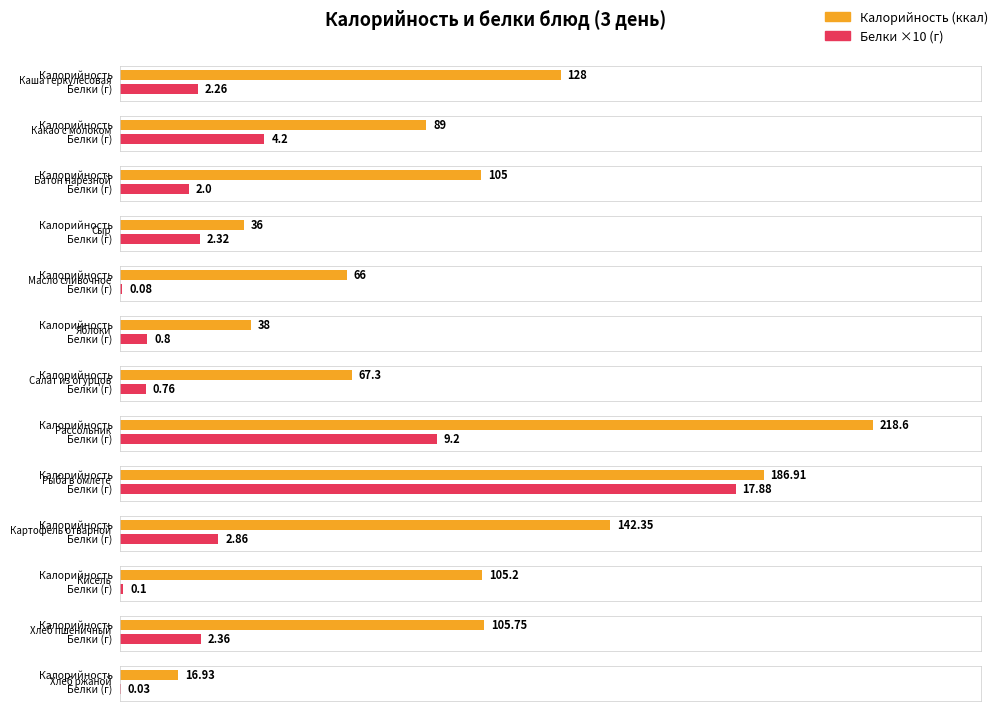

At which label does Белки first exceed 2?

Каша геркулесовая